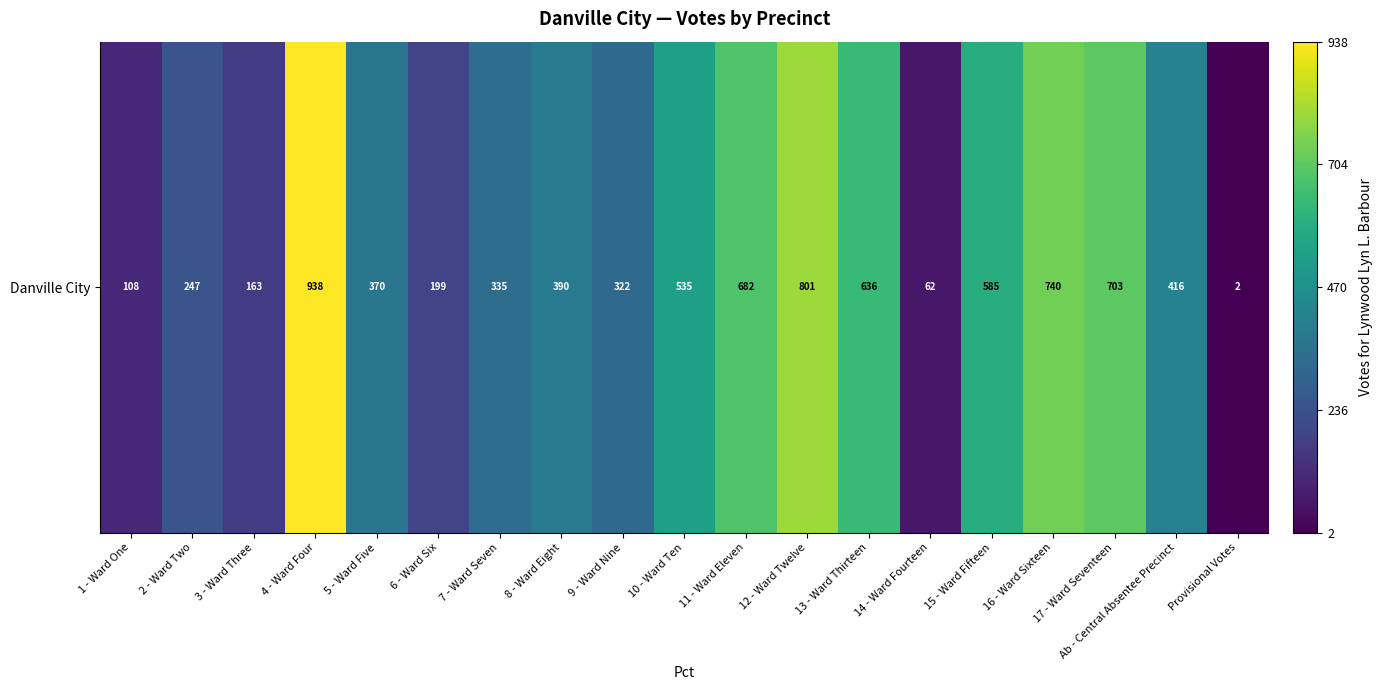

Between 5 - Ward Five and 4 - Ward Four, which is larger?

4 - Ward Four